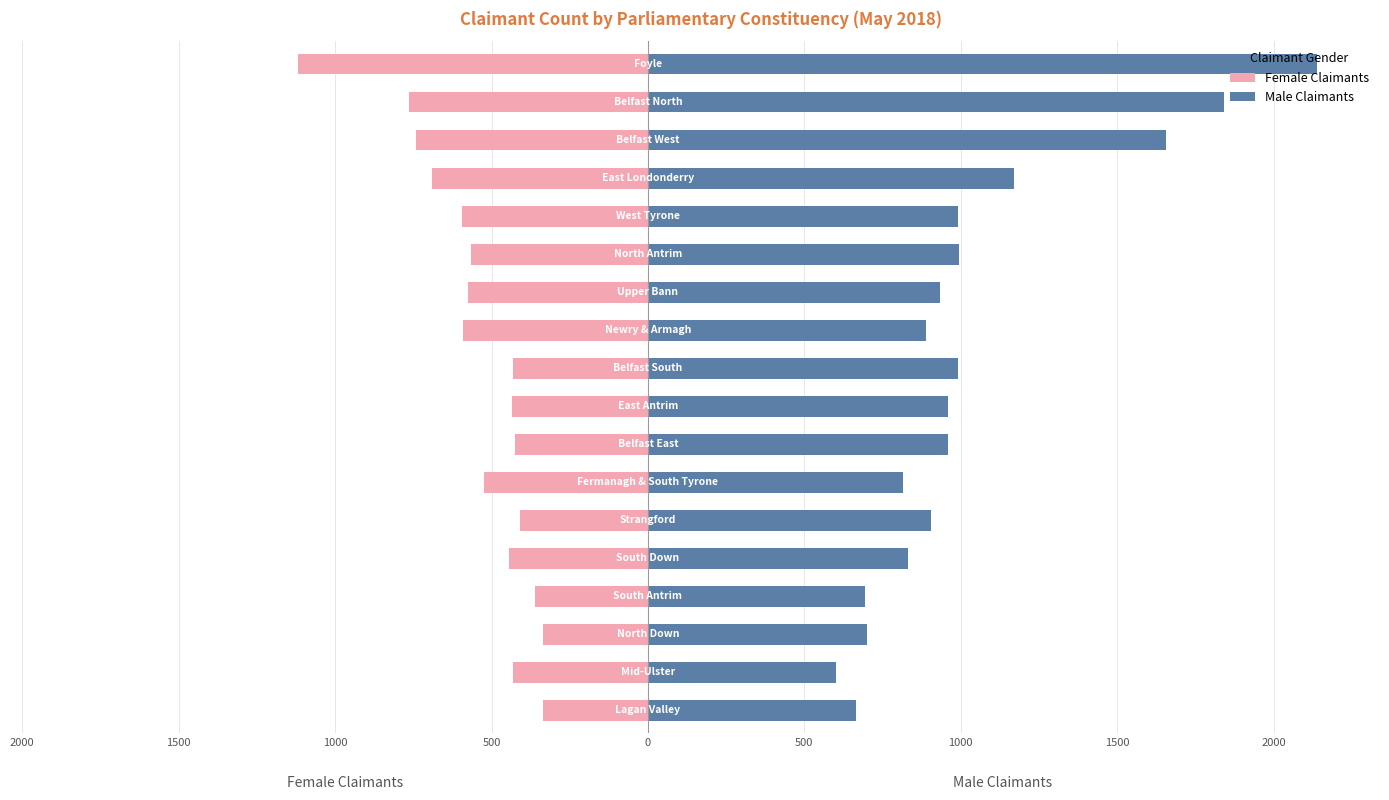

List the series in order of their peak value, highest first.

Male Claimants, Female Claimants